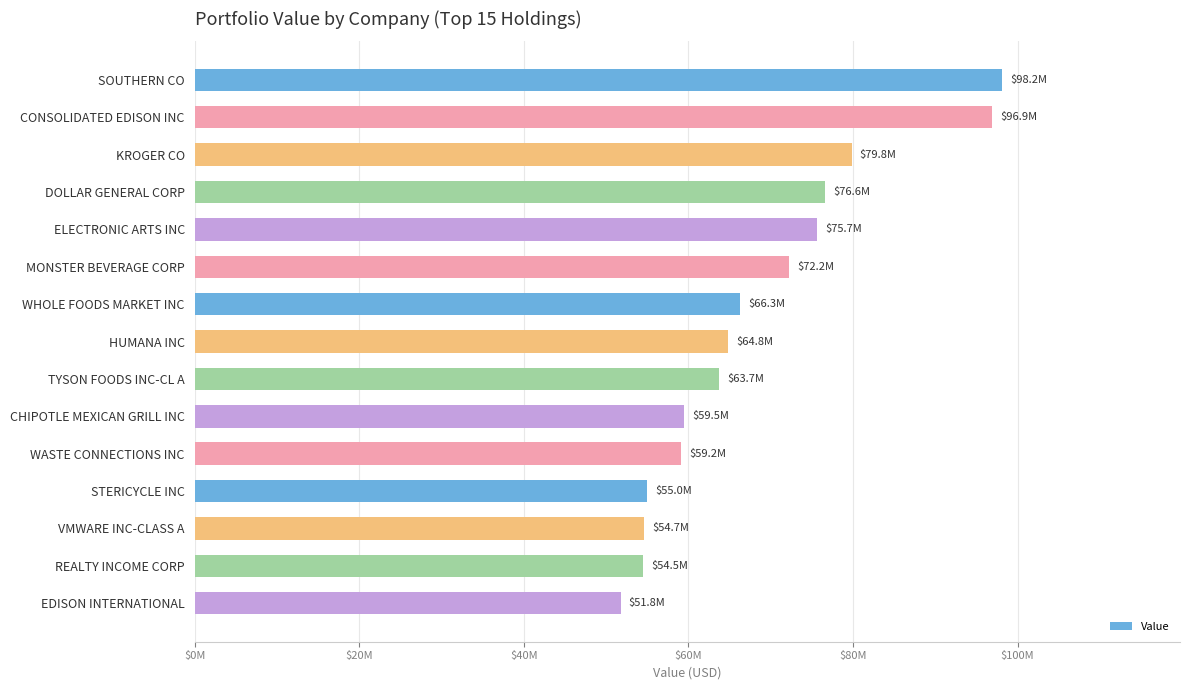

Which category has the lowest value across all series?

EDISON INTERNATIONAL